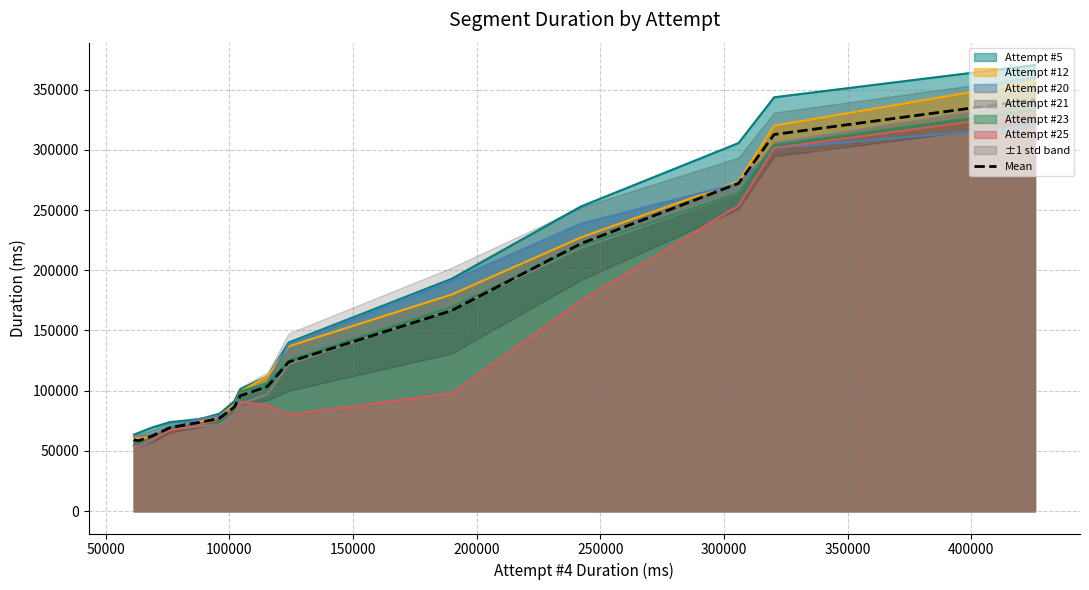

What is the minimum value for Attempt #23?

56627.9